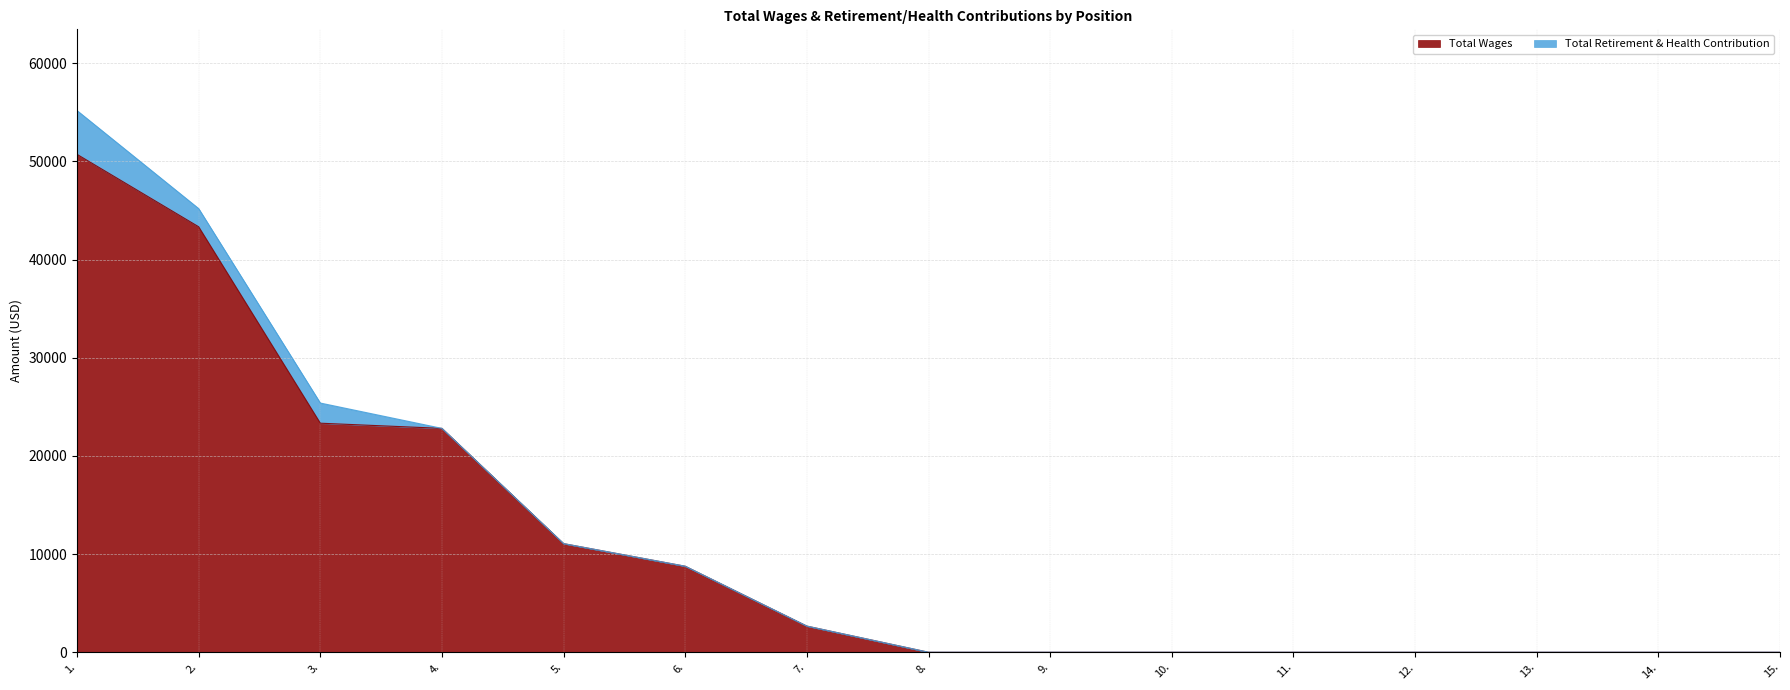

Reading left to right, list all the values displayed in this chart.

50709	43333	23328	22800	11064	8761	2664	0	0	0	0	0	0	0	0